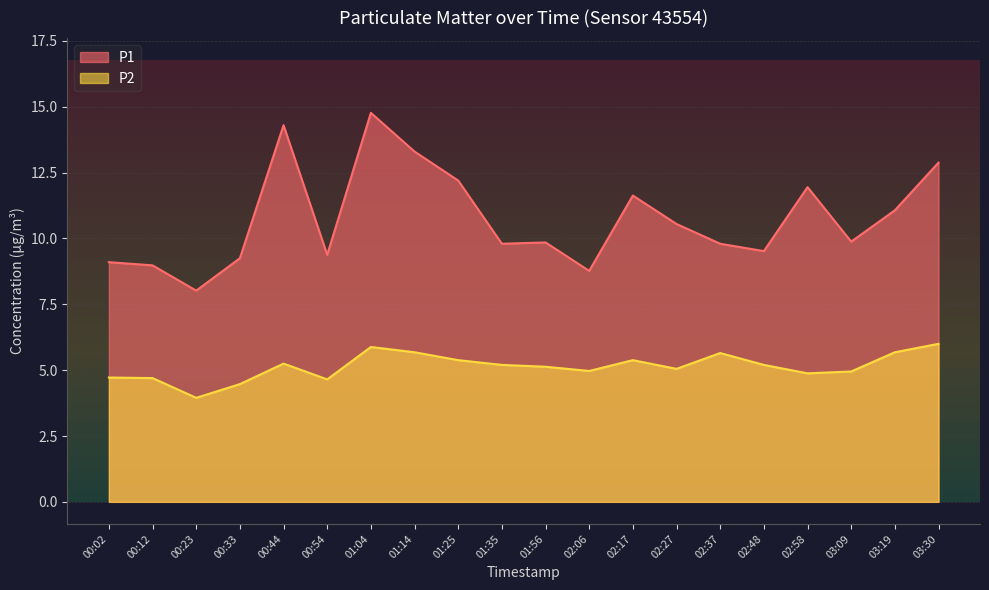

Reading left to right, what are all the values shown in this chart?

P1: 9.1	9.0	8.0	9.2	14.3	9.4	14.8	13.3	12.2	9.8	9.8	8.8	11.6	10.6	9.8	9.5	11.9	9.9	11.1	12.9
P2: 4.7	4.7	4.0	4.5	5.2	4.7	5.9	5.7	5.4	5.2	5.1	5.0	5.4	5.0	5.7	5.2	4.9	5.0	5.7	6.0